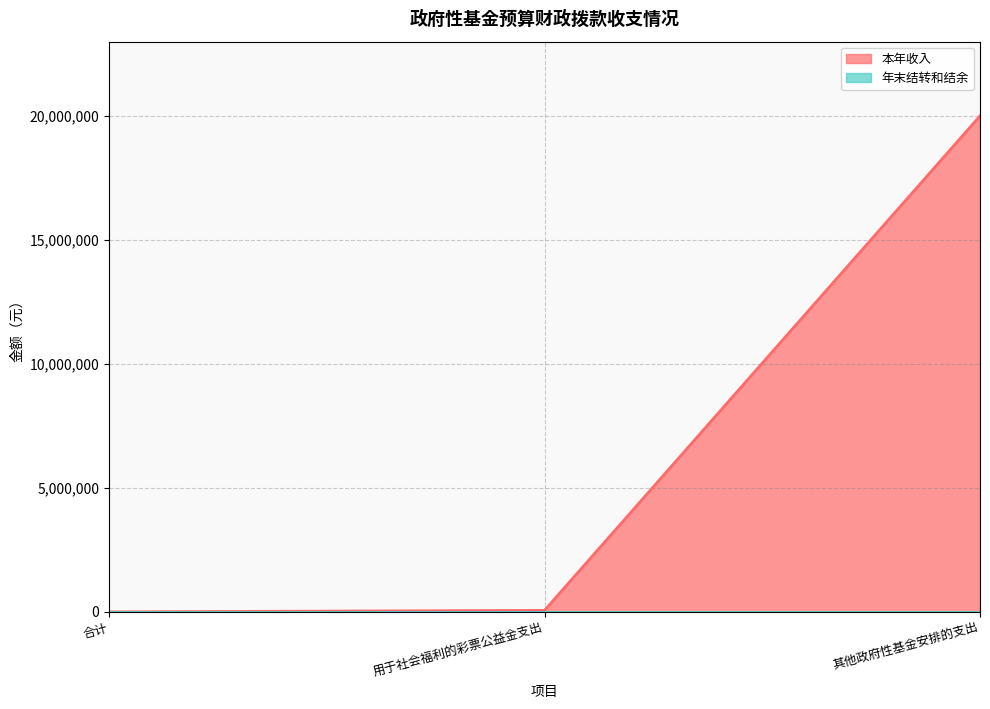

Does the chart have visible grid lines?

Yes